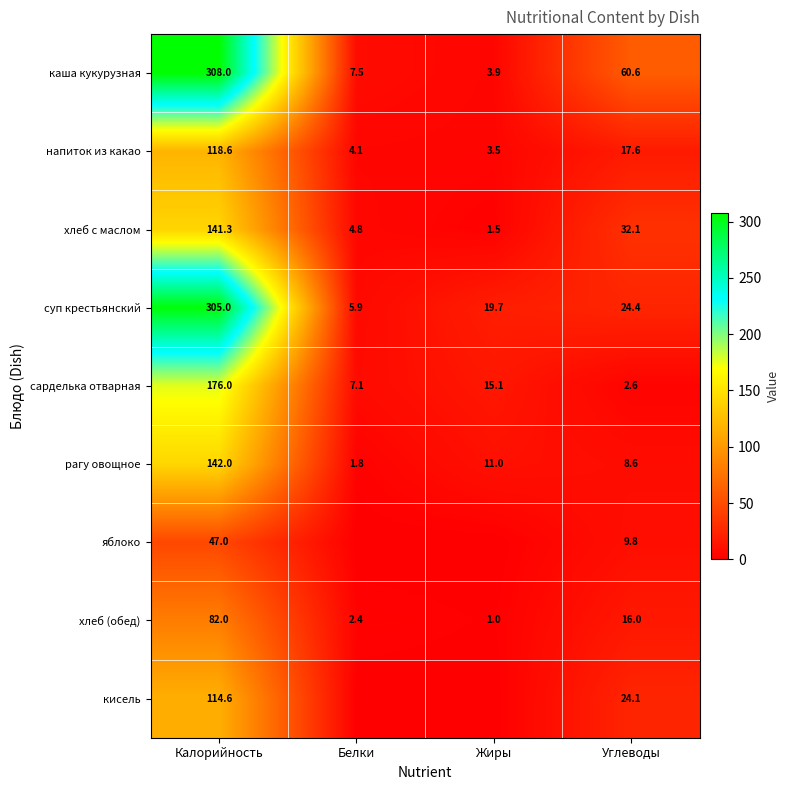

Rank the categories by сарделька отварная value from lowest to highest.

Углеводы, Белки, Жиры, Калорийность